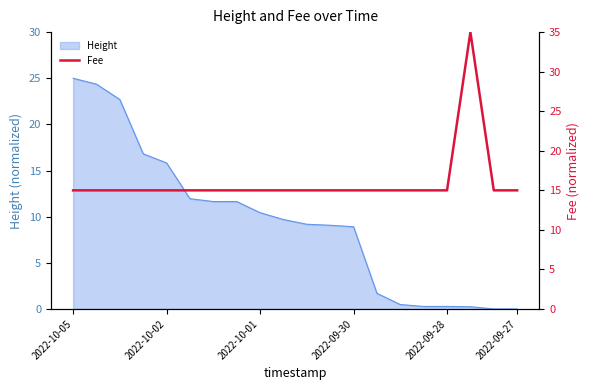

What is the sum of all values?

320